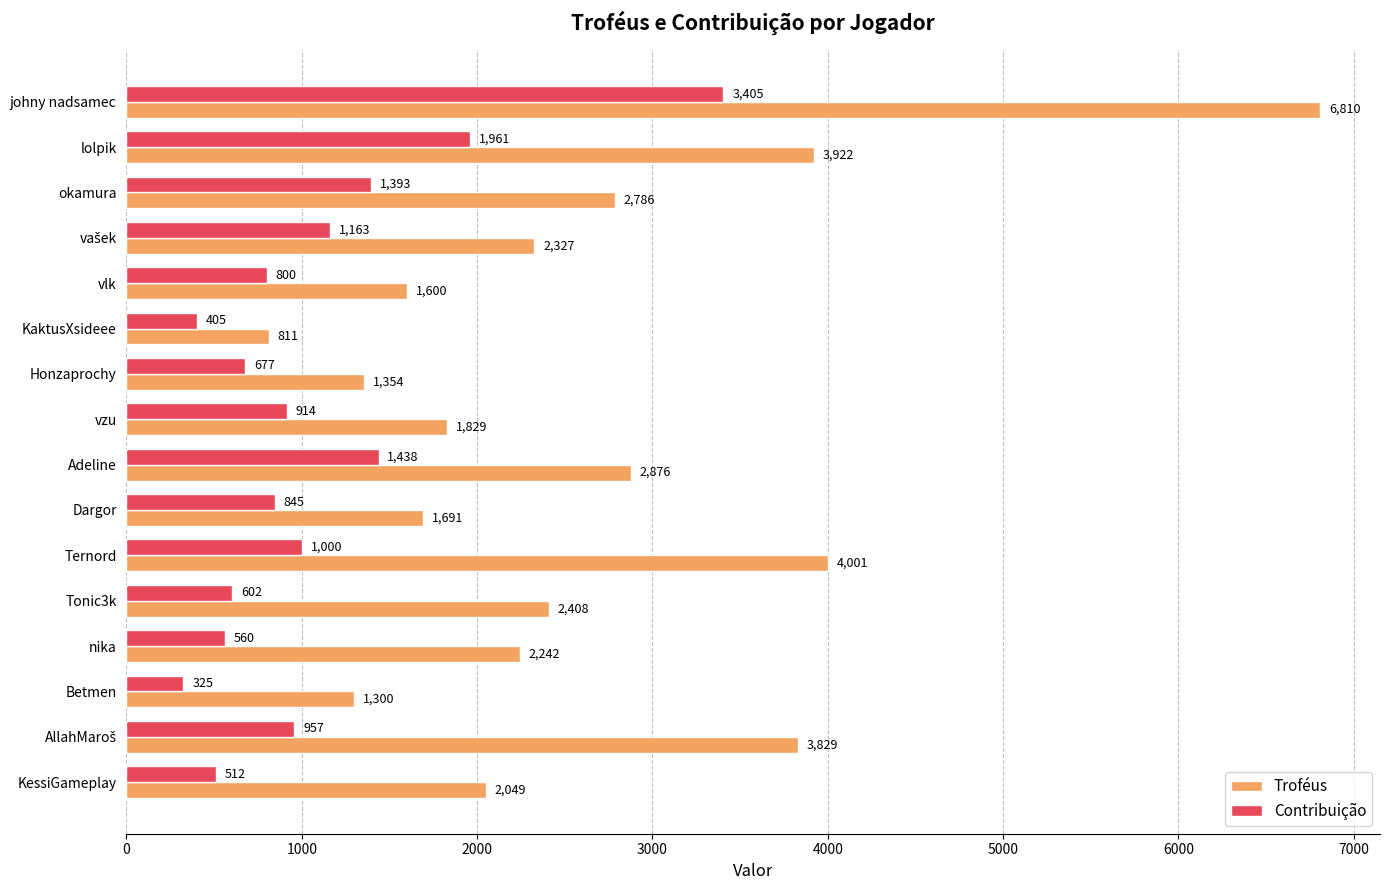

What are all the series names shown in the legend?

Troféus, Contribuição